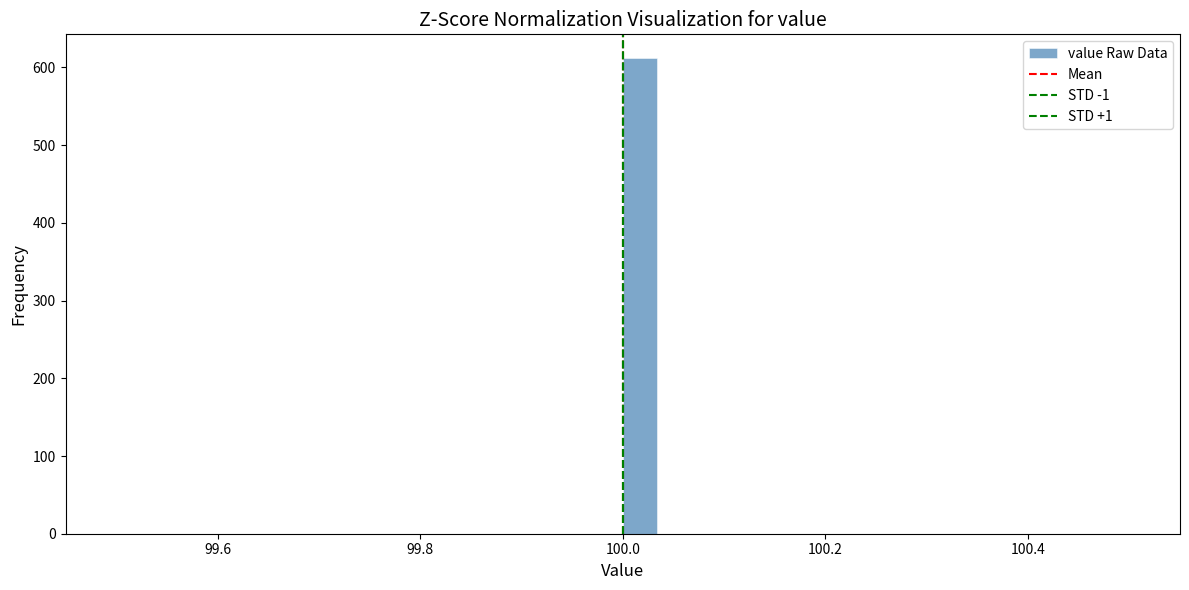

Read against the x-axis, roughly where is the centre of the tallest bar?

100.02